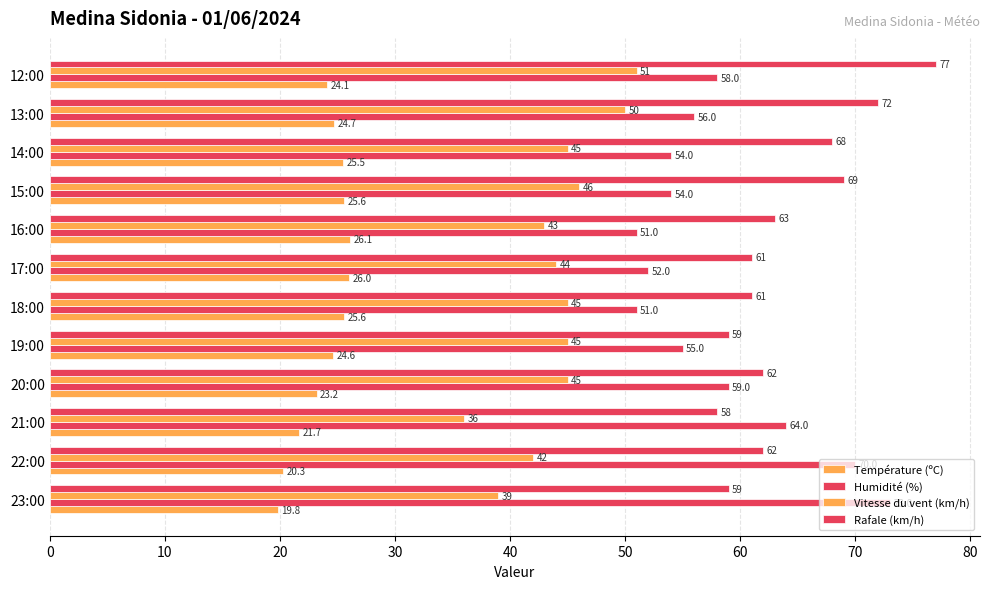

List the series in order of their peak value, lowest first.

Température (ºC), Vitesse du vent (km/h), Humidité (%), Rafale (km/h)